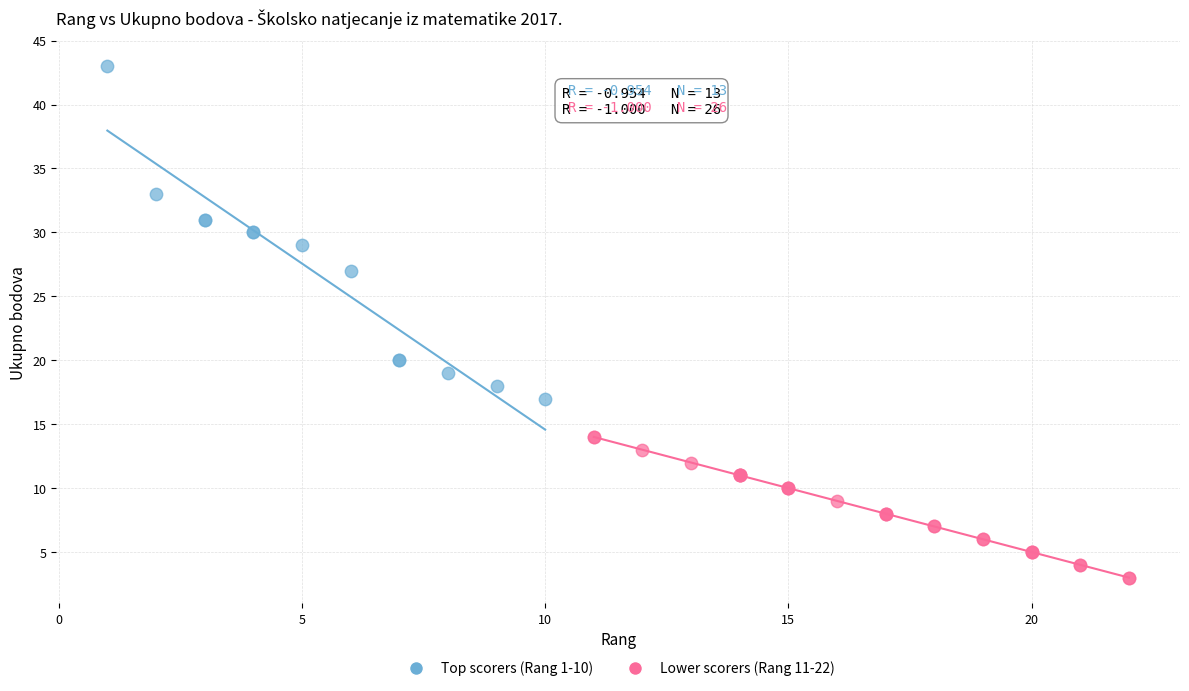

Which series reaches the maximum Y coordinate?

Top scorers (Rang 1-10)